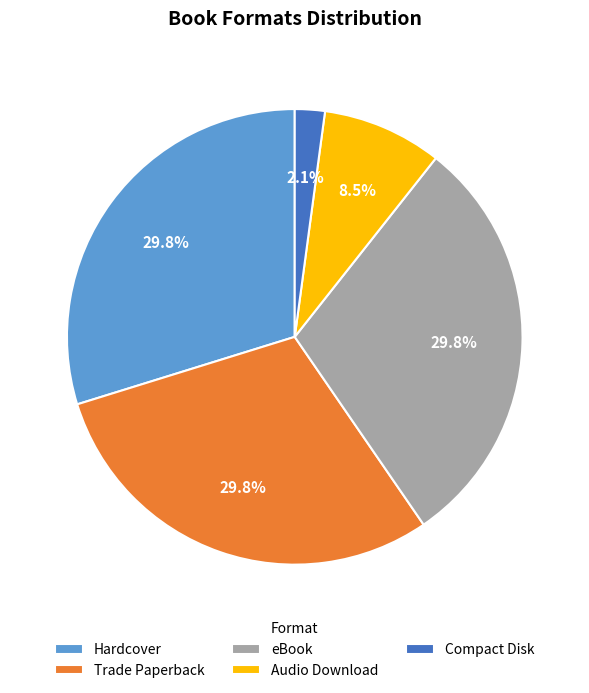

To the nearest percent, what is the difference between the largest and smallest slice percentages?

28%